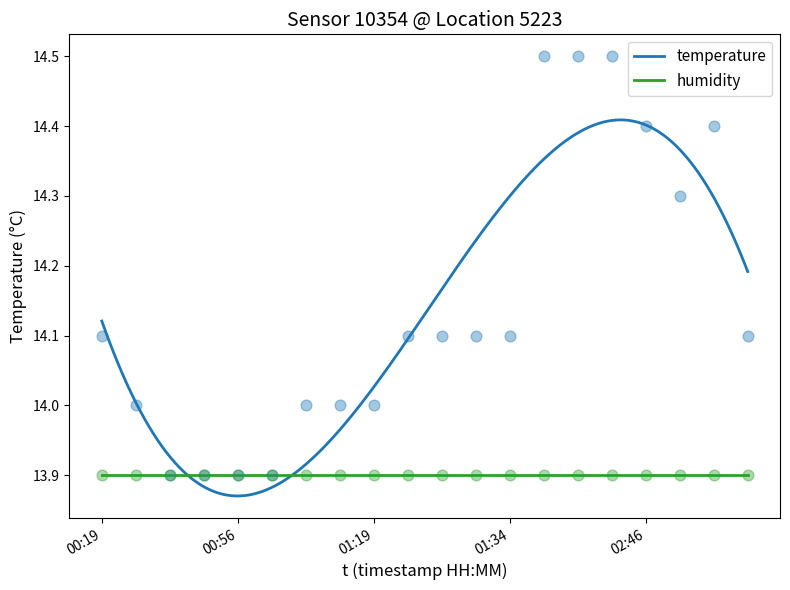

Approximately how many times larger is the value at 00:50 compared to 02:46?

1.0